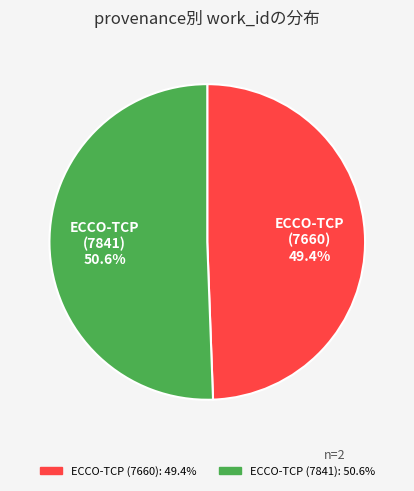

Count the number of slices in the pie.

2